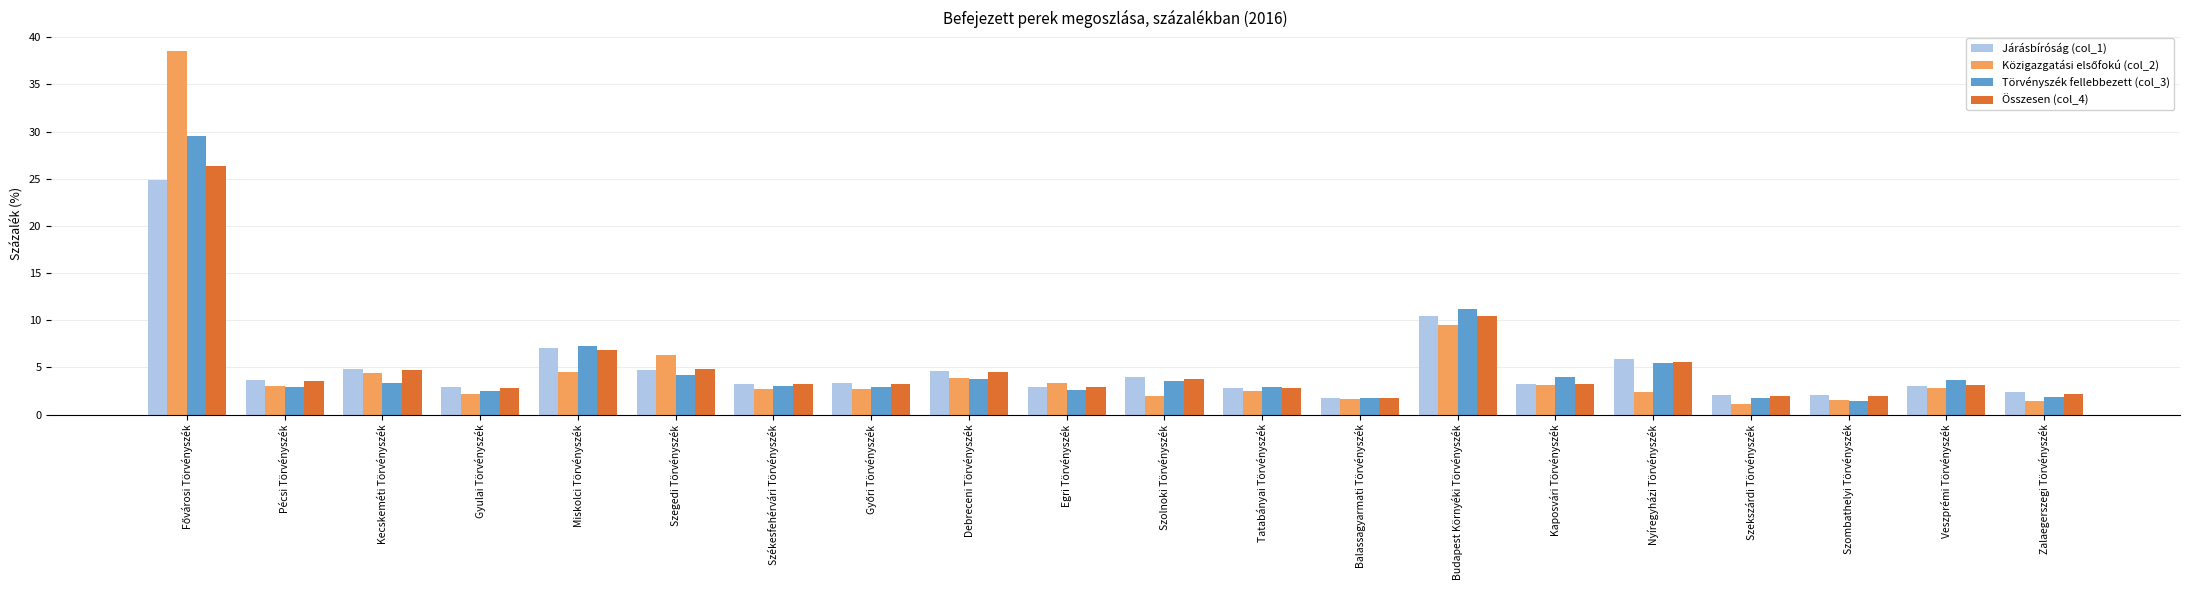

What is the average value of the Törvényszék fellebbezett (col_3) series?

5.0